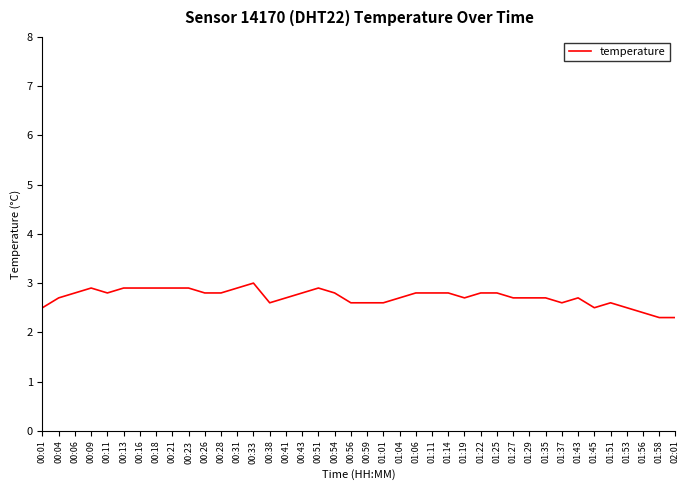

What is the difference between the values at 00:51 and 01:19?

0.2